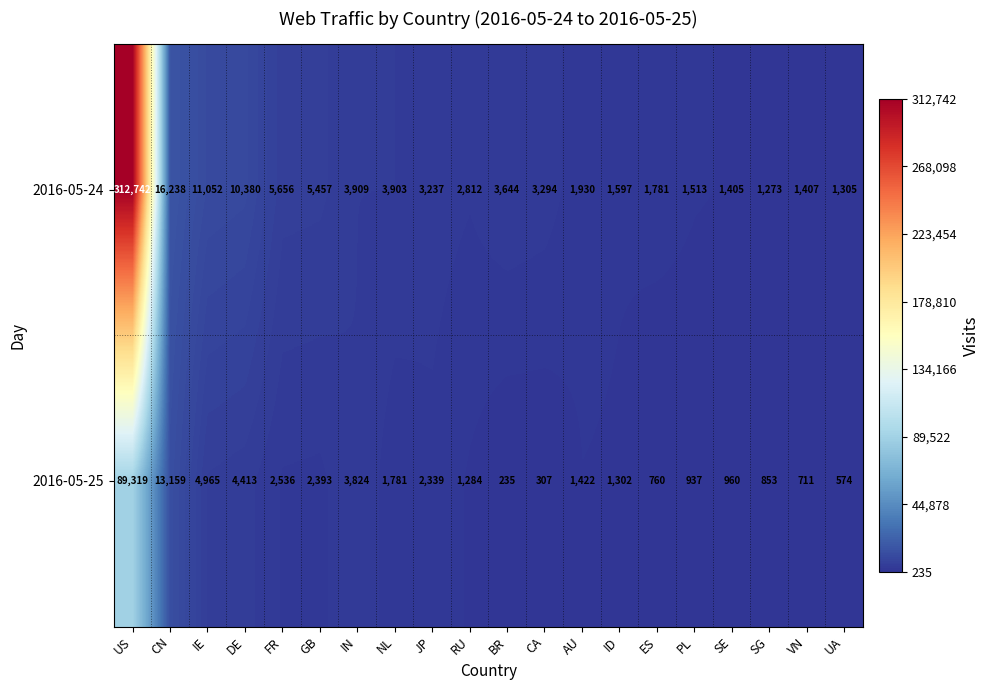

What is the minimum value for 2016-05-25?

235